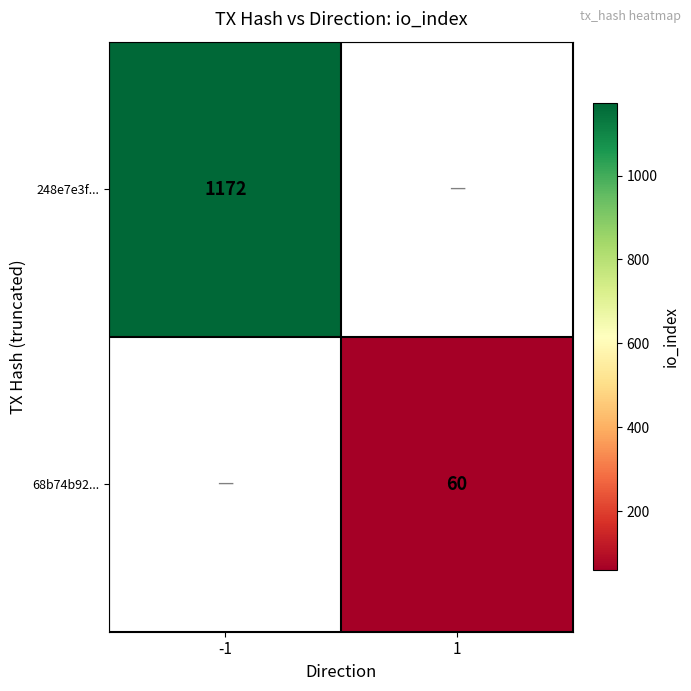

The 248e7e3f... series shows 1652 at -1. True or false?

False